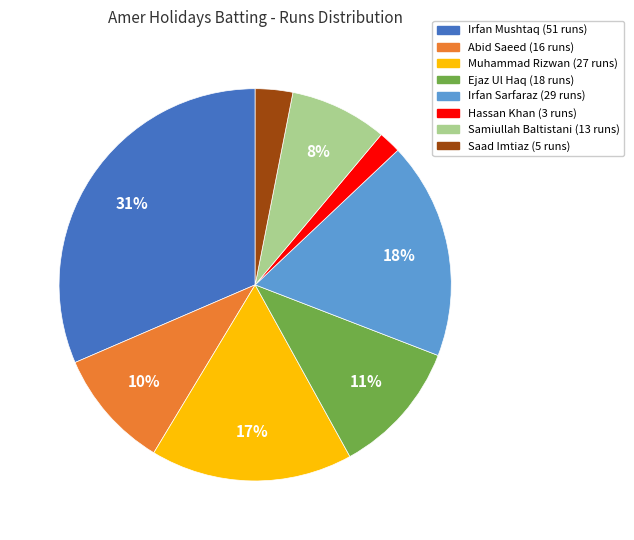

Is there a majority slice in this chart?

No